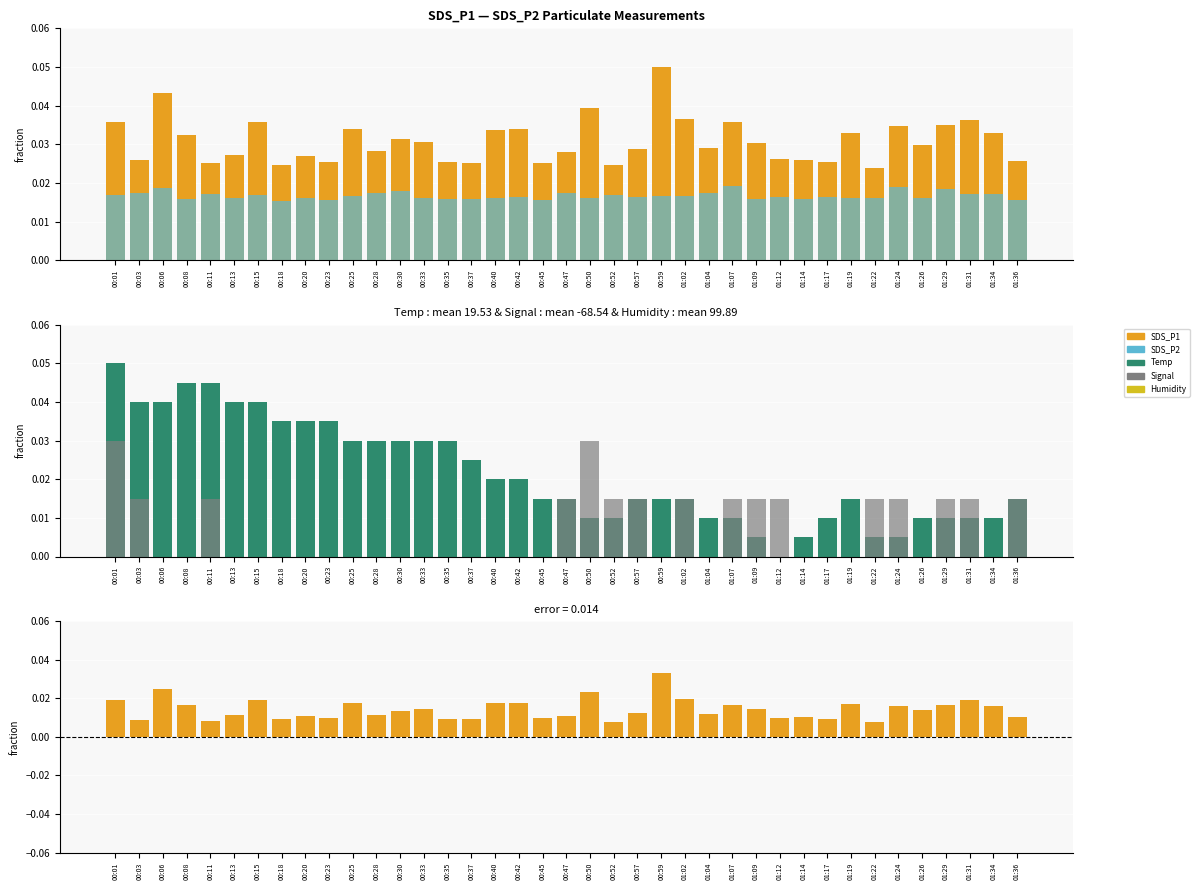

At how many categories does at least one series exceed 0?

39